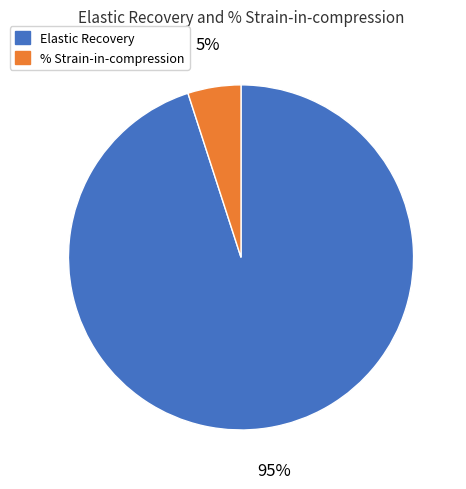

To the nearest percent, what is the difference between the largest and smallest slice percentages?

90%